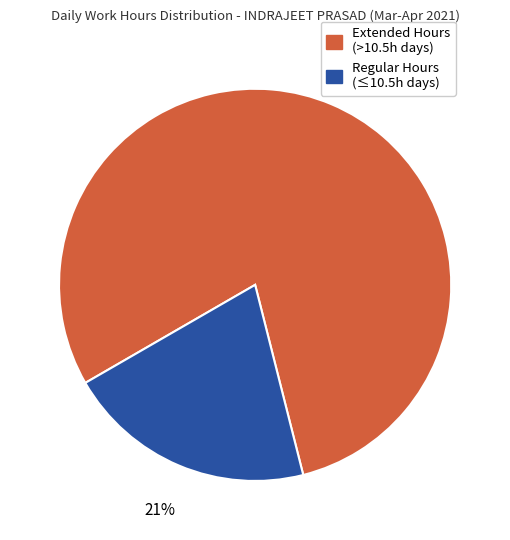

Do Regular Hours (≤10.5h days) and Extended Hours (>10.5h days) together represent more than half of the pie?

Yes